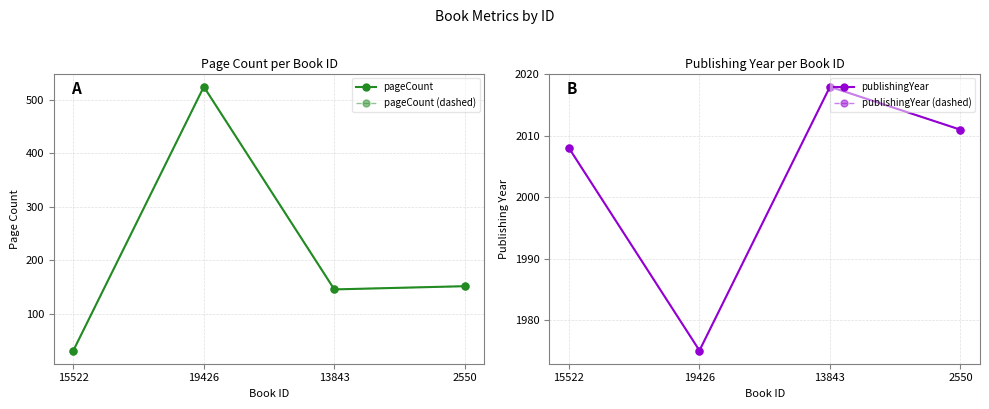

Is the value of pageCount (dashed) at 13843 greater than the value of pageCount at 13843?

No